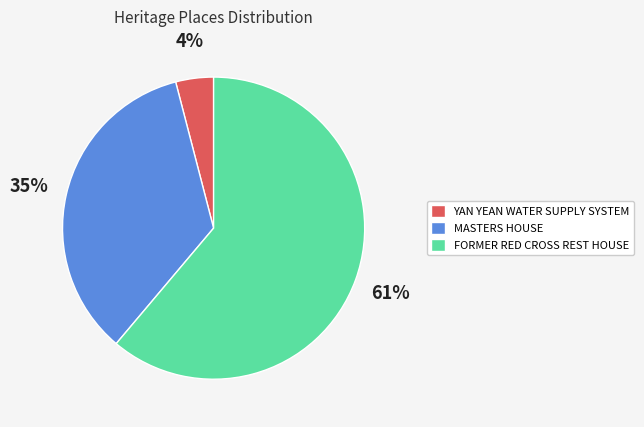

Is FORMER RED CROSS REST HOUSE the majority of the pie?

Yes